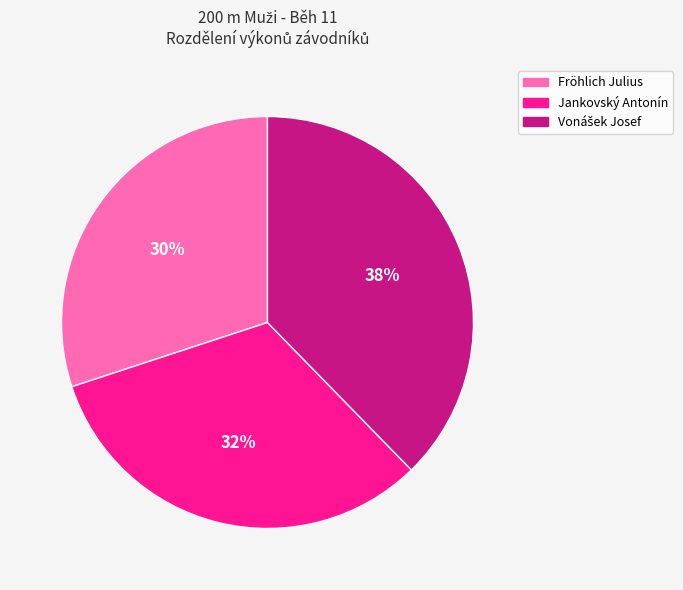

Count the number of slices in the pie.

3